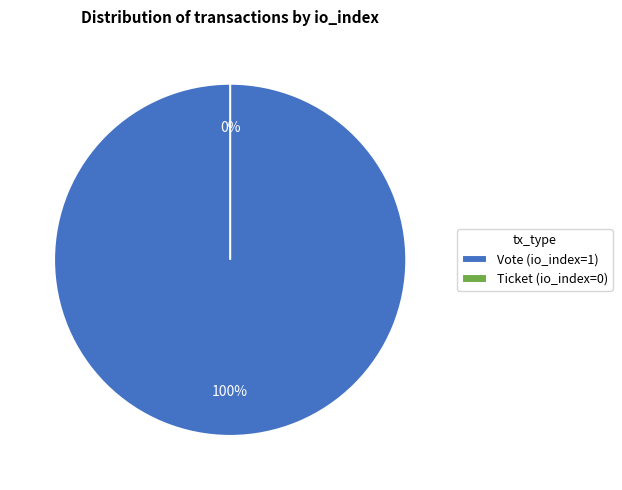

To the nearest percent, what is the difference between the largest and smallest slice percentages?

100%